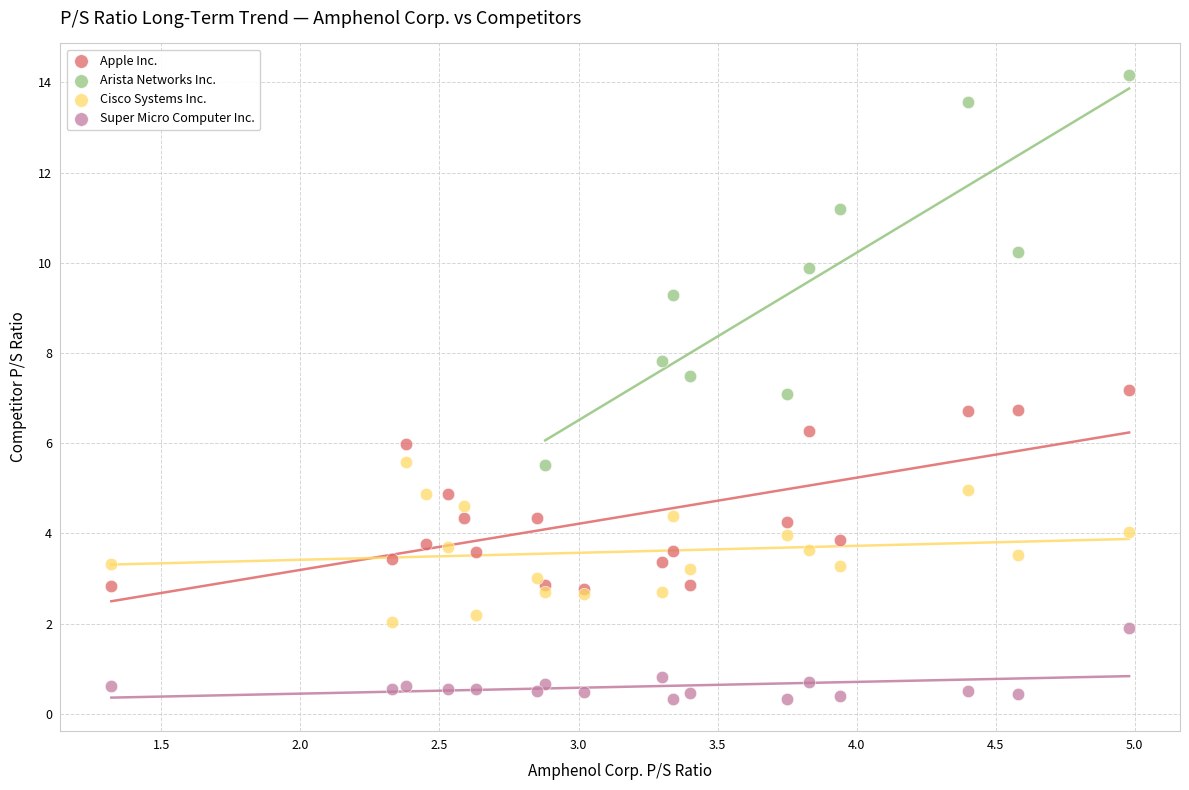

Which series has the widest spread of Y values?

Arista Networks Inc.